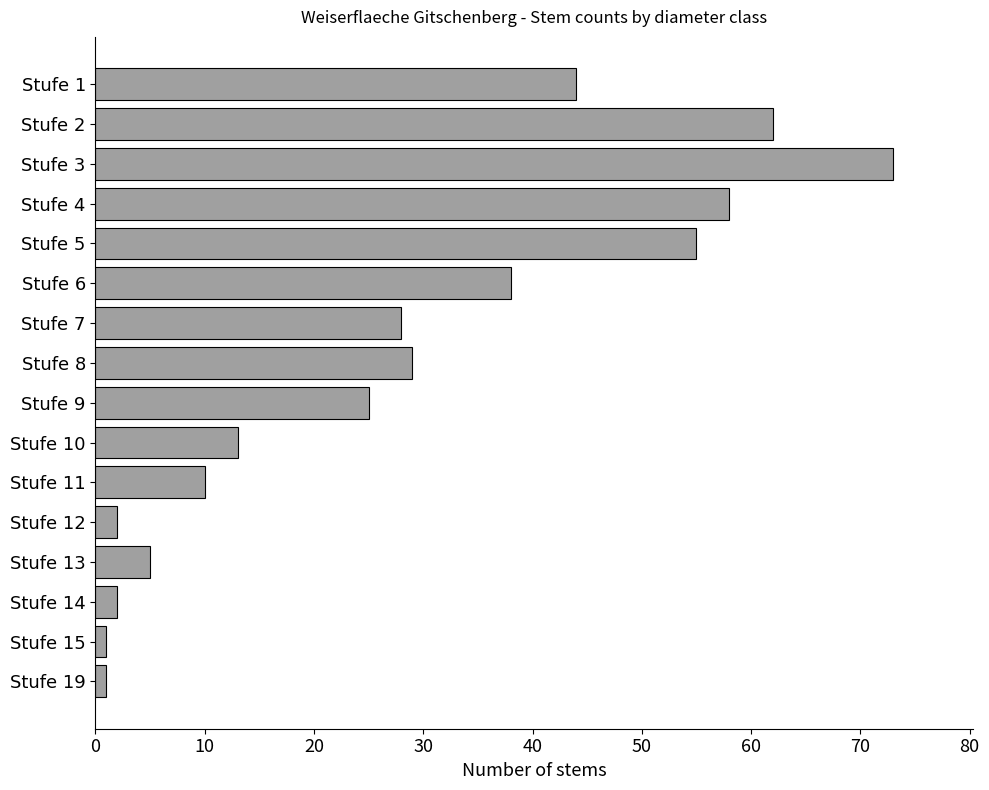

What is the greatest value displayed?

73